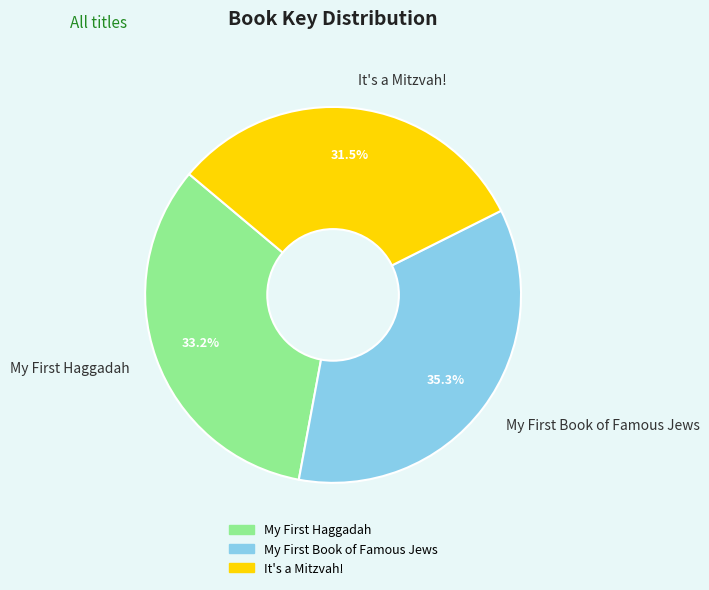

What is the smallest slice in the pie chart?

It's a Mitzvah!